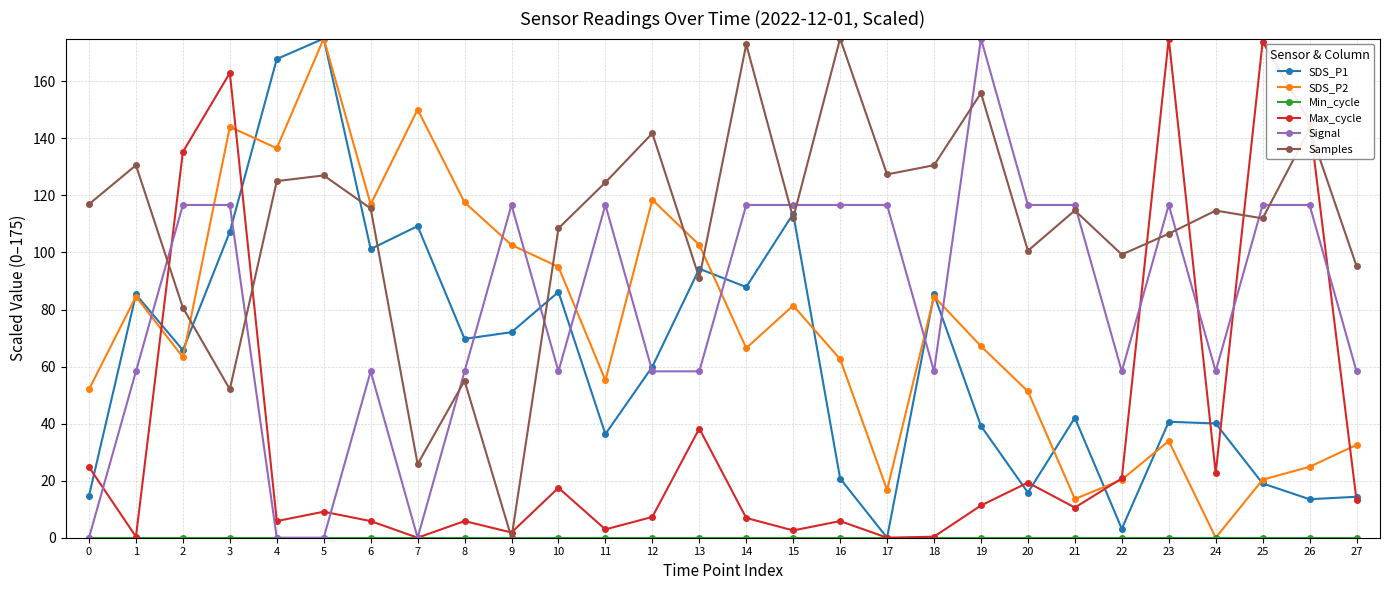

What is the greatest value displayed?

175.0